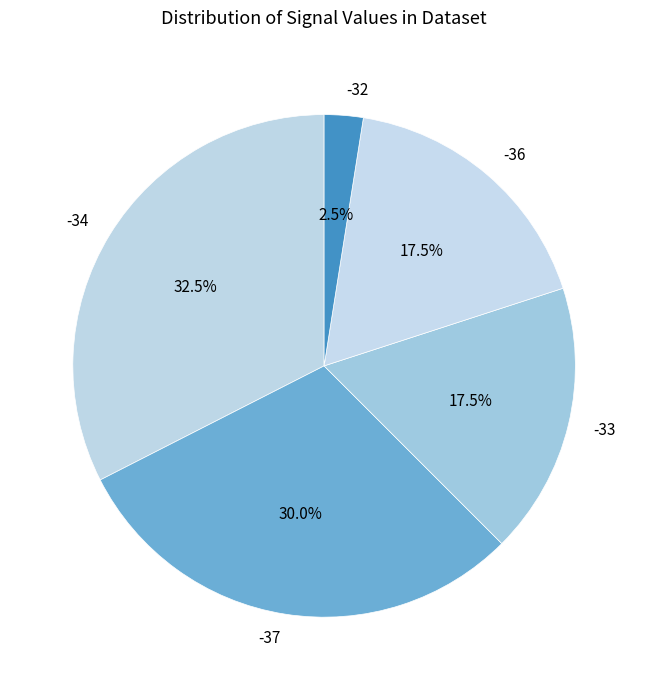

How much of the chart is everything except -34?

67.5%